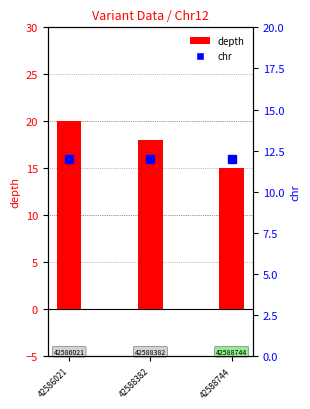

What is the spread (max minus min) of values at 42586021?

8